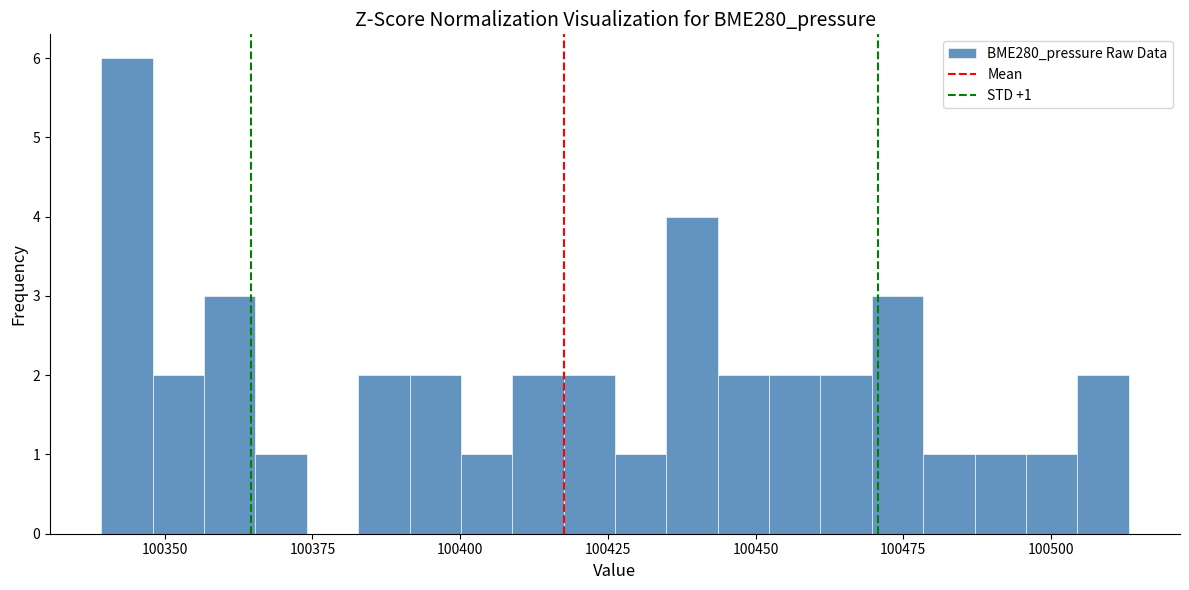

Read against the x-axis, roughly where is the centre of the tallest bar?

100345